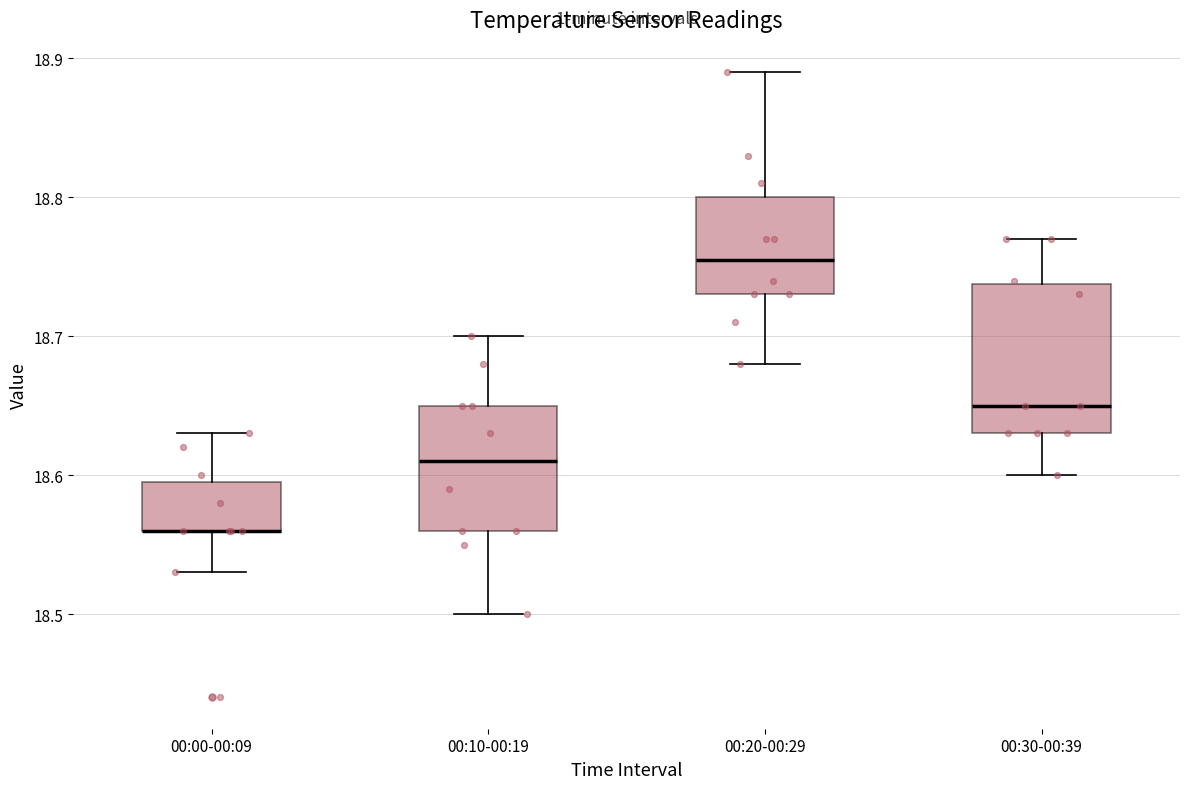

Where is the lower edge of the box for 00:00-00:09 on the y-axis? The values are not printed on the chart, so give them approximately, as read against the axis.

18.56